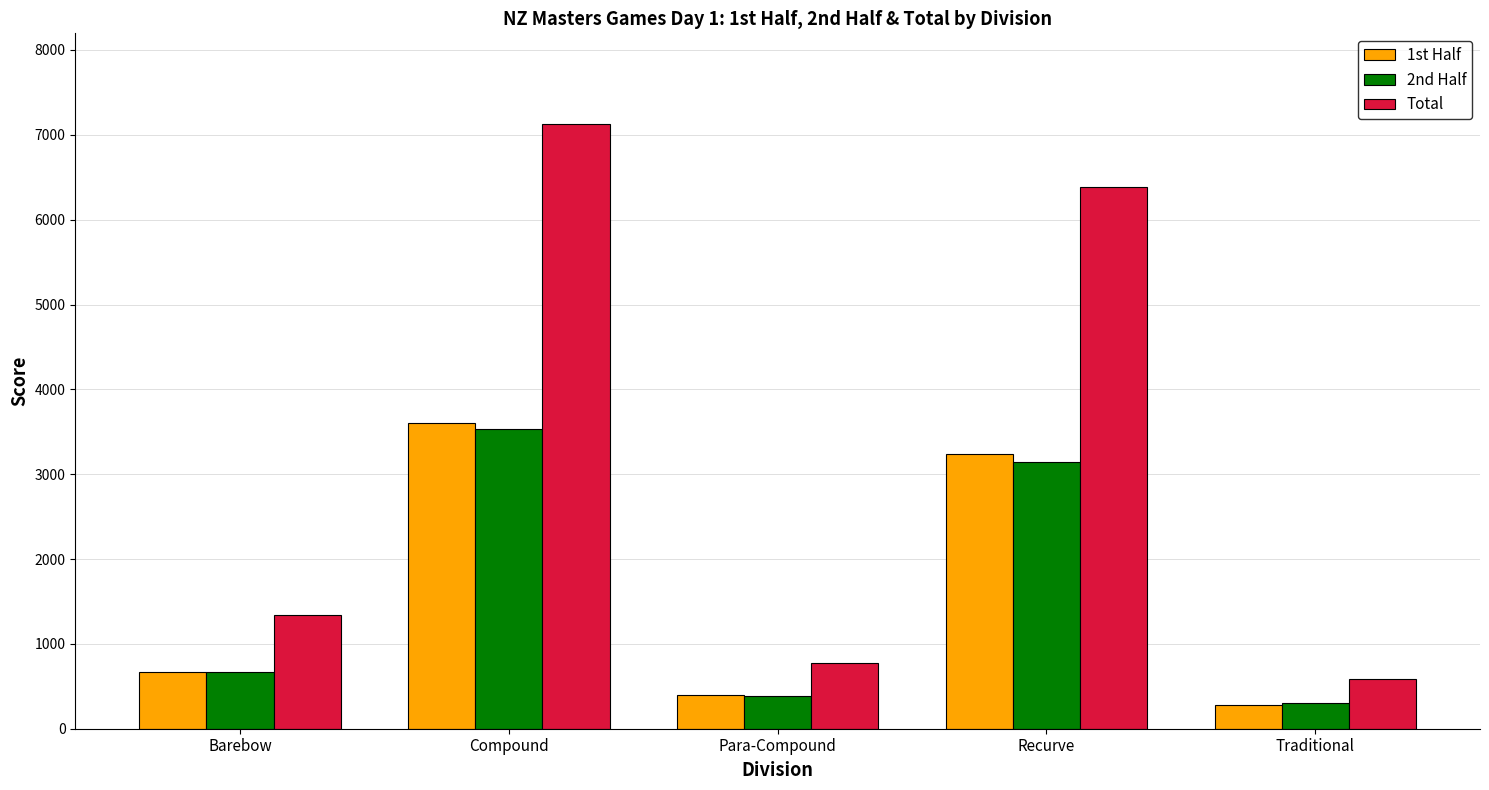

Does the chart contain stacked bars?

No